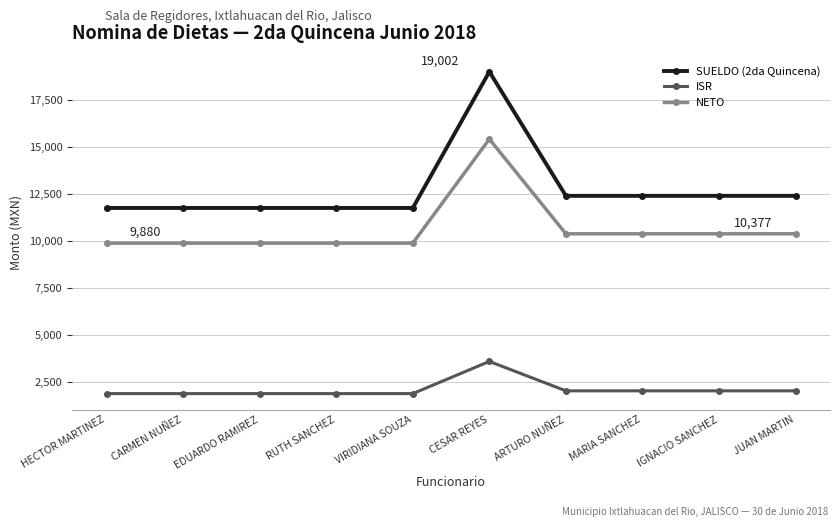

What is the difference between the maximum and minimum values in the ISR series?

1712.5